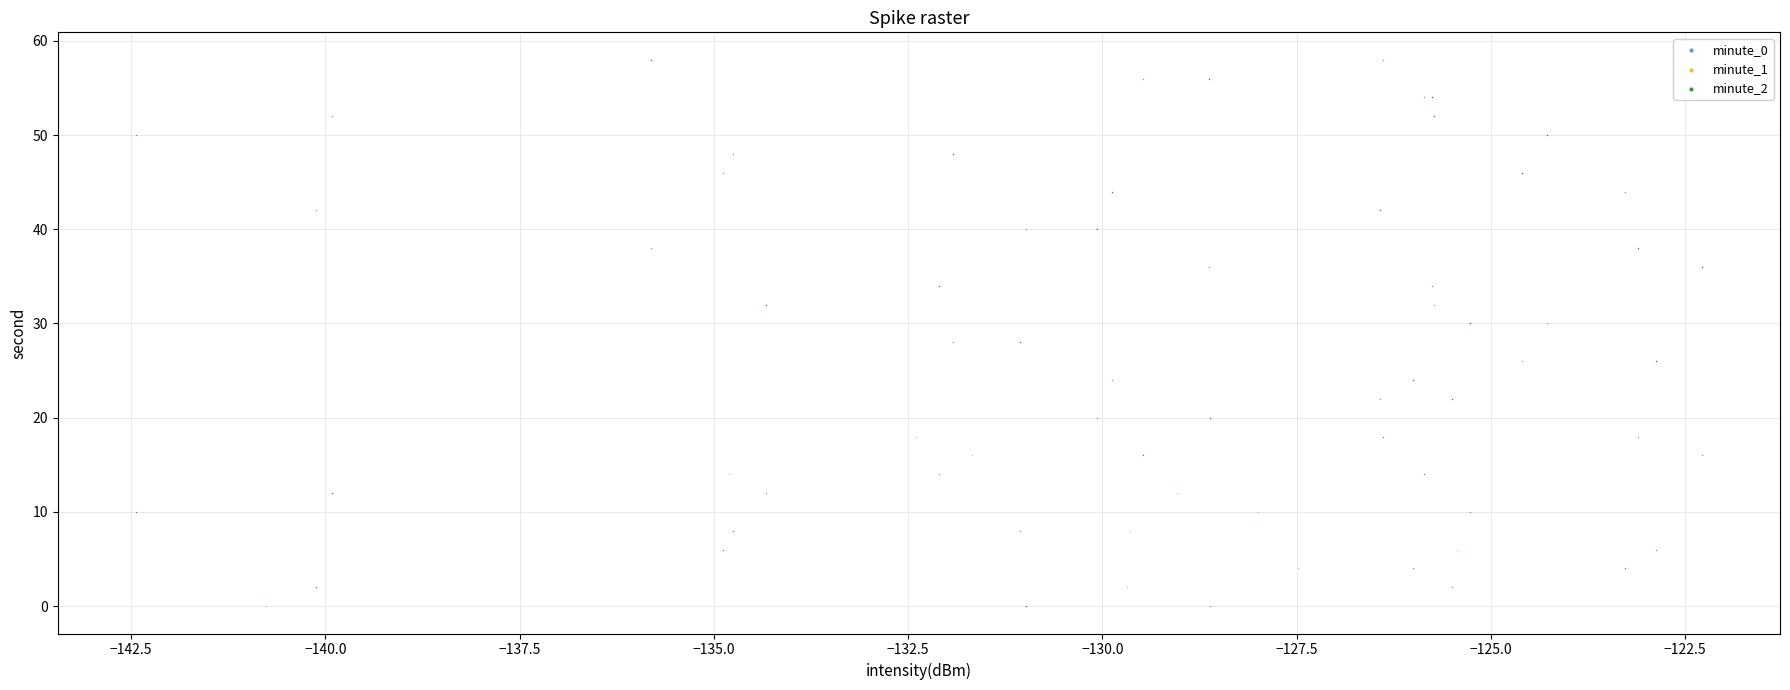

What are all the series names shown in the legend?

minute_0, minute_1, minute_2